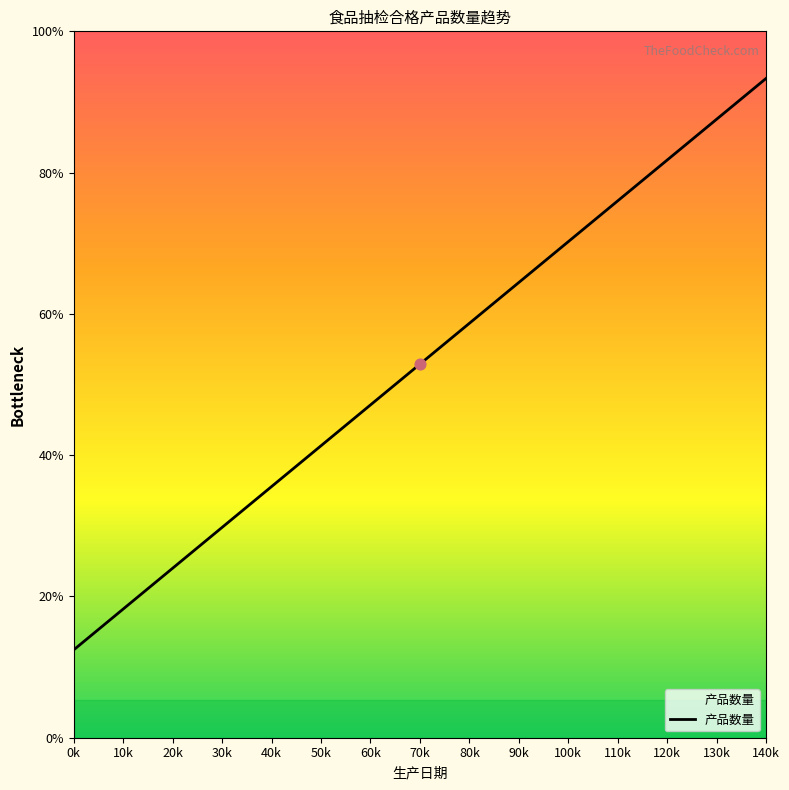

Which has a higher value, 100k or 120k?

120k